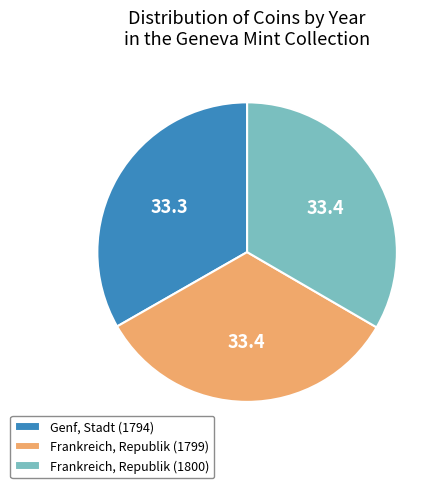

Combined, do Frankreich, Republik (1799) and Frankreich, Republik (1800) account for over 50%?

Yes